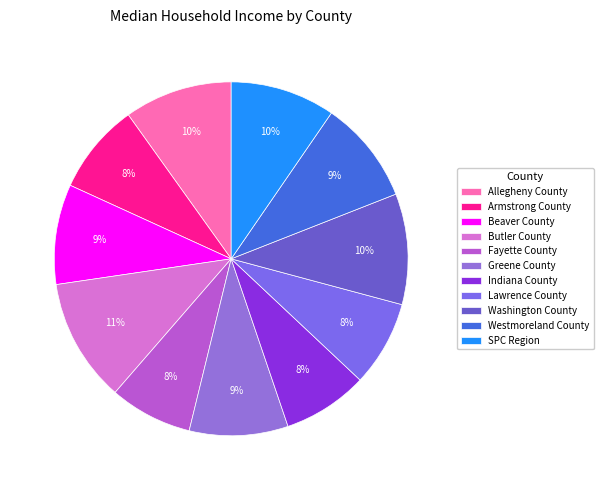

How many segments does this pie chart have?

11